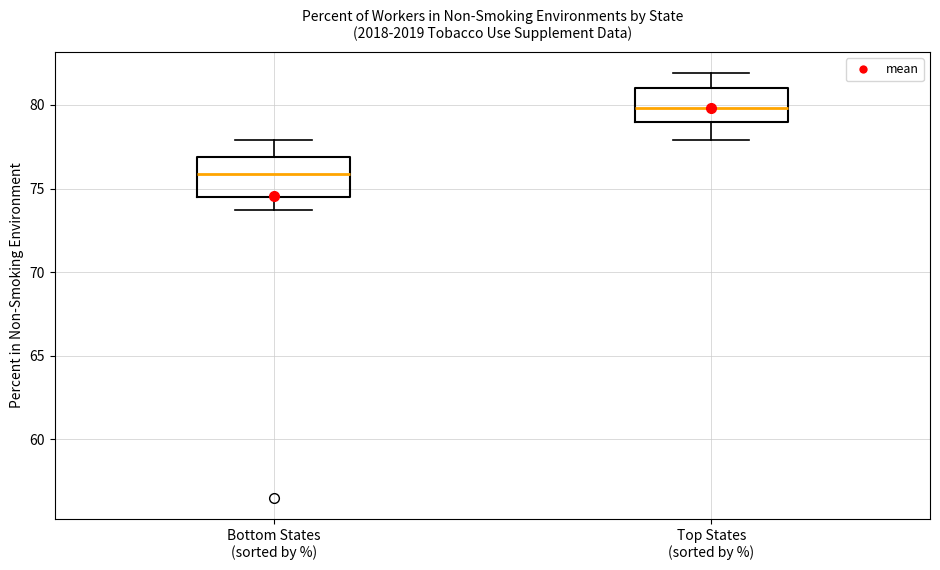

Reading left to right, transcribe this box plot: for each box, give where its median line is, the range the box spans, and where its two whiskers end, as read against the y-axis. The values are not printed on the chart, so give them approximately, as read against the axis.

Bottom States (sorted by %): median 76.0, box 74.5 to 77.0, whiskers 73.5 to 78.0
Top States (sorted by %): median 80.0, box 79.0 to 81.0, whiskers 78.0 to 82.0